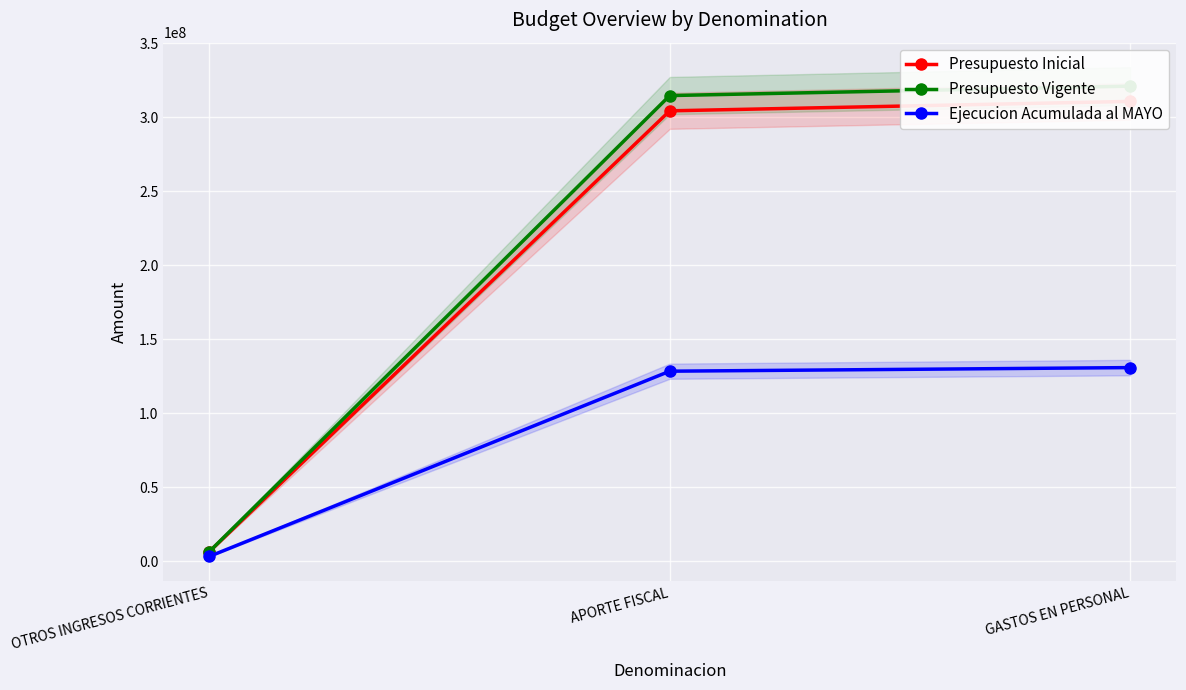

What is the value of the Presupuesto Vigente point at the 2nd from the left?

314670643